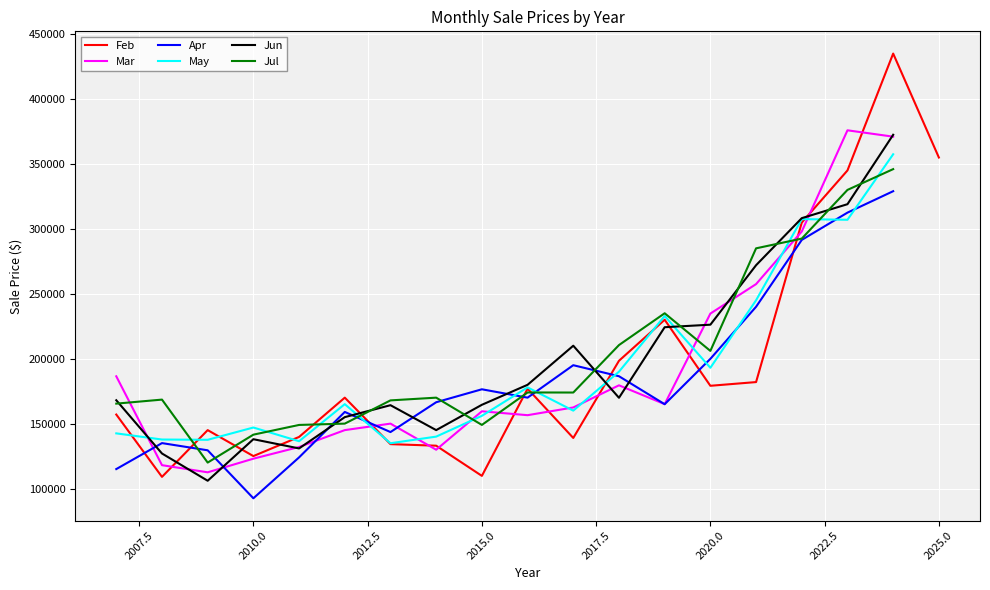

Reading right to left, transcribe all the data shown in this chart.

Feb: 354950	435000	345000	304850	182000	179140	230000	198400	138950	176900	109750	133000	134200	170000	139750	125000	145000	109000	157000
Mar: 0	371000	375900	297975	257450	234750	165000	179500	162450	156500	159500	129900	150000	145000	132000	123000	112500	118000	186450
Apr: 0	329000	312500	291500	240000	199900	164950	186500	195000	170000	176450	166470	143500	159000	124000	92500	129450	135000	115000
May: 0	357450	307000	307500	245000	193000	232900	190000	160000	177900	156000	140000	134900	165000	136450	147000	137545	137750	142500
Jun: 0	372450	319000	308250	272000	226200	224250	169900	210000	179900	164500	145000	164200	155000	130900	138000	106000	127000	168000
Jul: 0	346000	330000	292500	285000	206000	235000	210500	173950	174000	149000	170000	167900	150000	148986	141500	120000	168500	165400